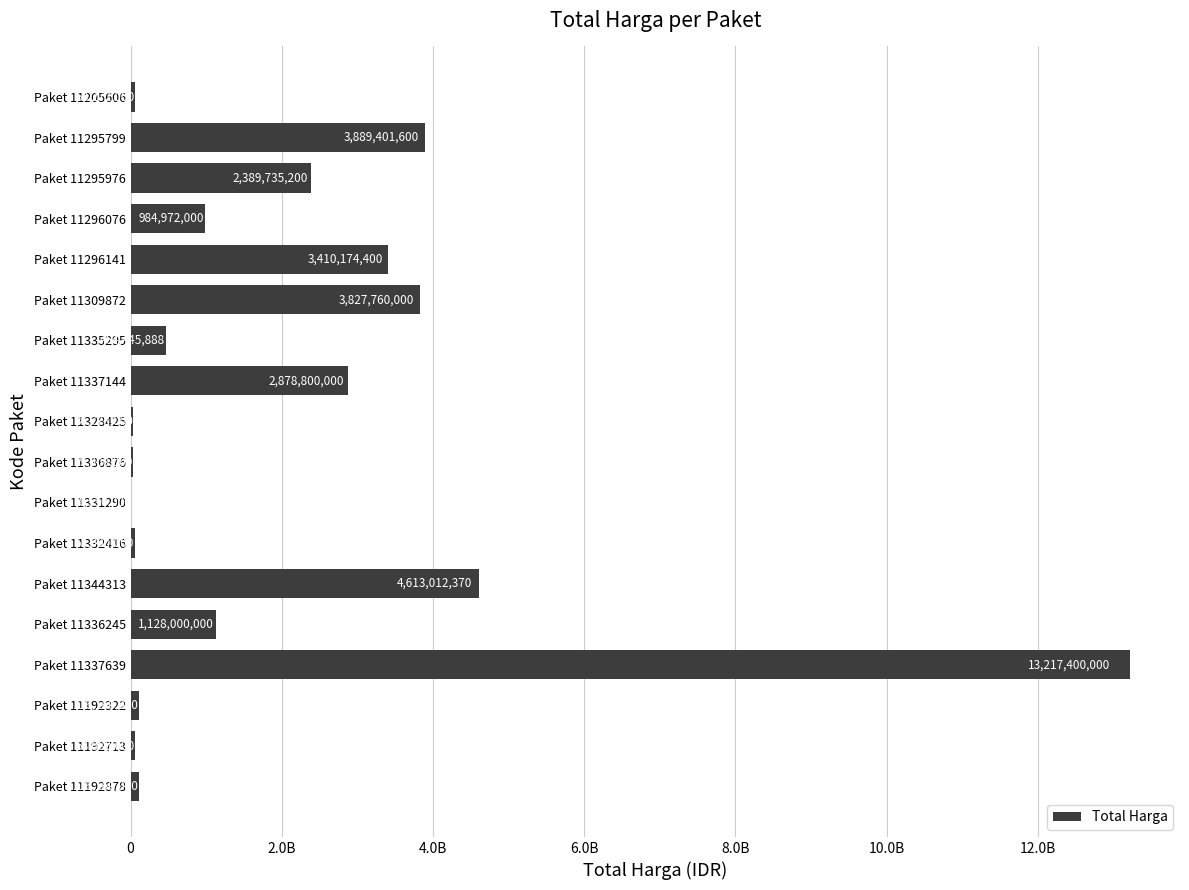

Are the bars horizontal?

Yes